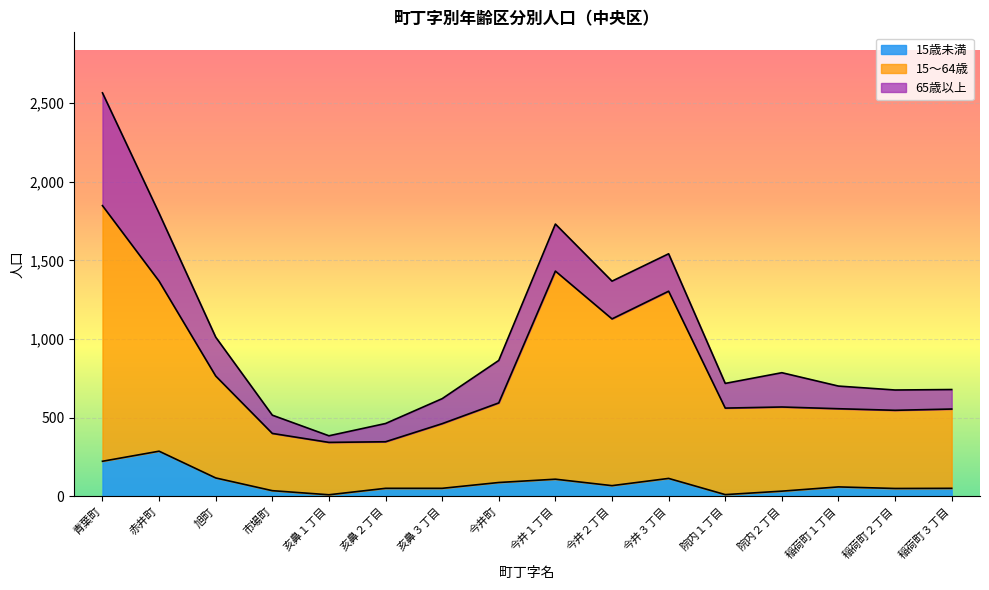

At which label does 15歳未満 reach its peak?

赤井町